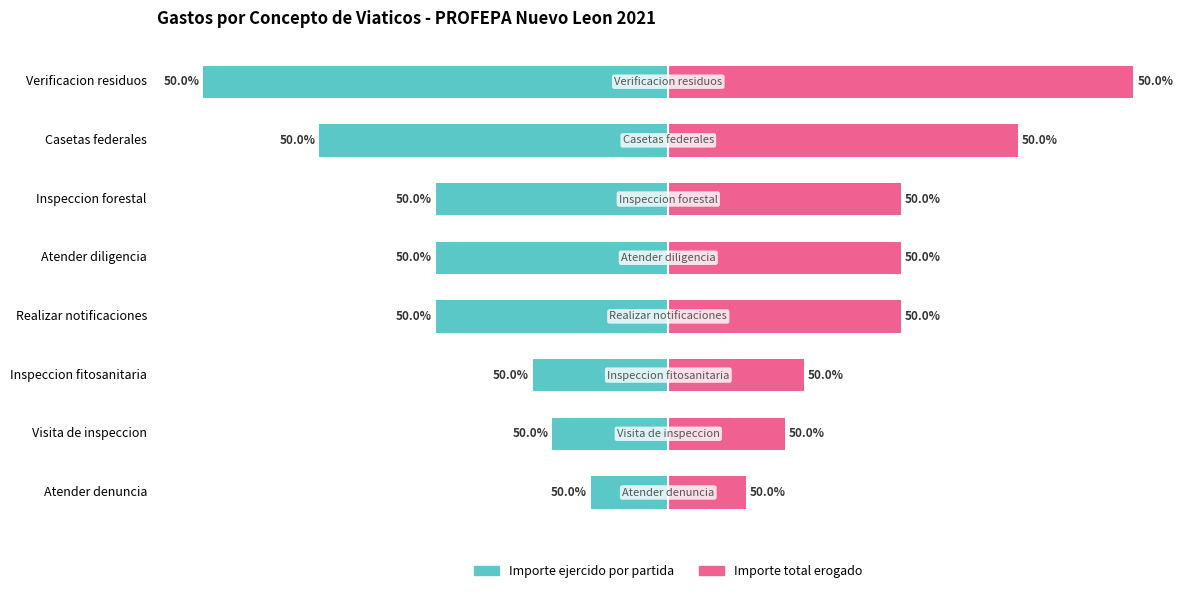

The Importe total erogado series shows 1092.0 at Inspeccion fitosanitaria. True or false?

True